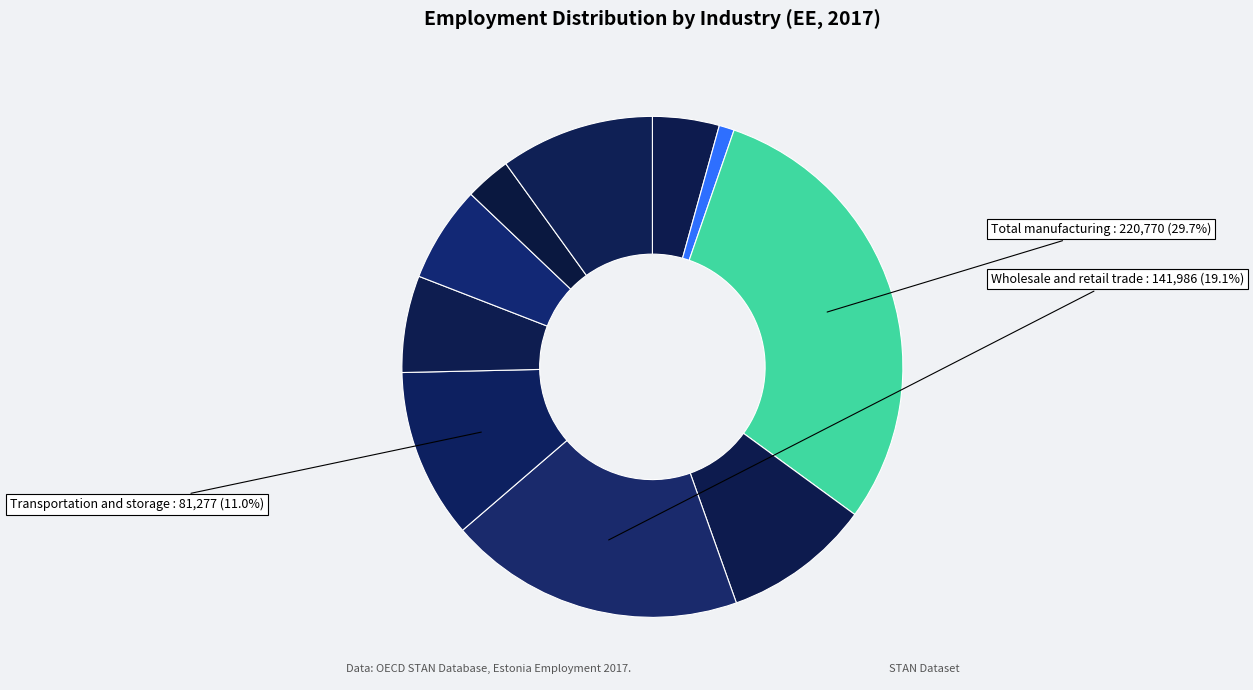

How many segments does this pie chart have?

10